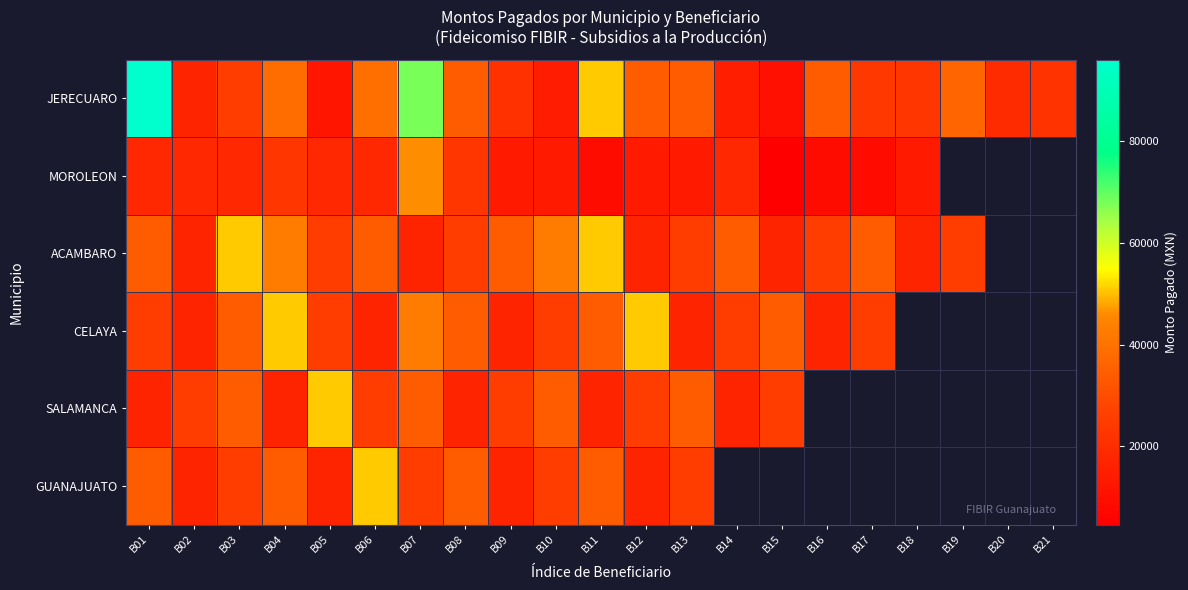

At which label does CELAYA first exceed 34000?

B04